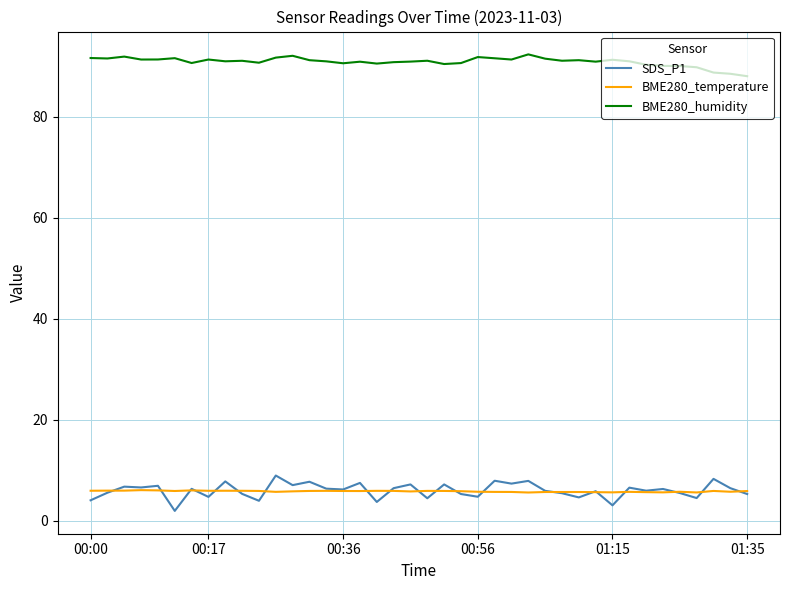

Which series has the largest total across all categories?

BME280_humidity